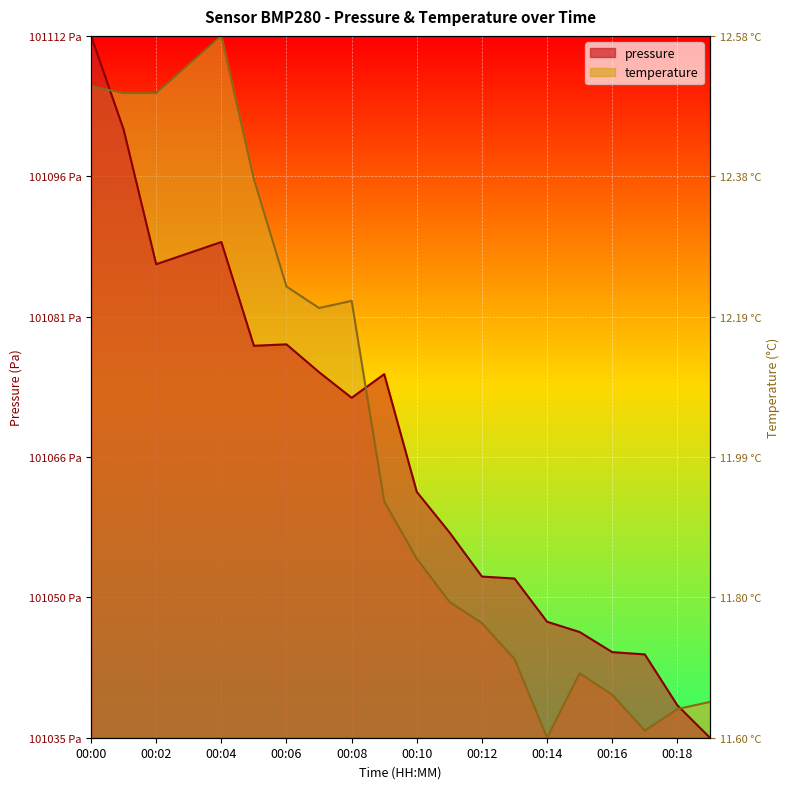

Reading left to right, list all the values displayed in this chart.

pressure: 00:00=1.0	00:01=0.9	00:02=0.7	00:03=0.7	00:04=0.7	00:05=0.6	00:06=0.6	00:07=0.5	00:08=0.5	00:09=0.5	00:10=0.4	00:11=0.3	00:12=0.2	00:13=0.2	00:14=0.2	00:15=0.2	00:16=0.1	00:17=0.1	00:18=0.0	00:19=0.0
temperature: 00:00=0.9	00:01=0.9	00:02=0.9	00:03=1.0	00:04=1.0	00:05=0.8	00:06=0.6	00:07=0.6	00:08=0.6	00:09=0.3	00:10=0.3	00:11=0.2	00:12=0.2	00:13=0.1	00:14=0.0	00:15=0.1	00:16=0.1	00:17=0.0	00:18=0.0	00:19=0.1